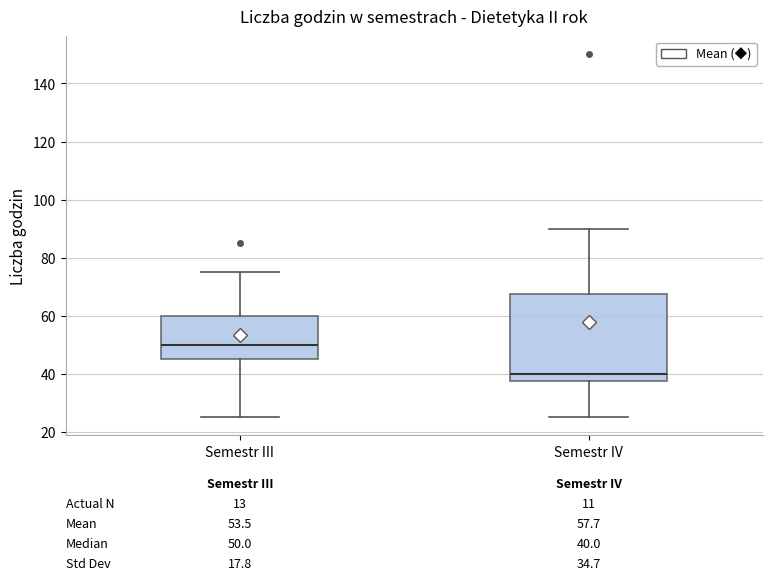

Which box is the tallest, from its lower edge to its upper edge?

Semestr IV